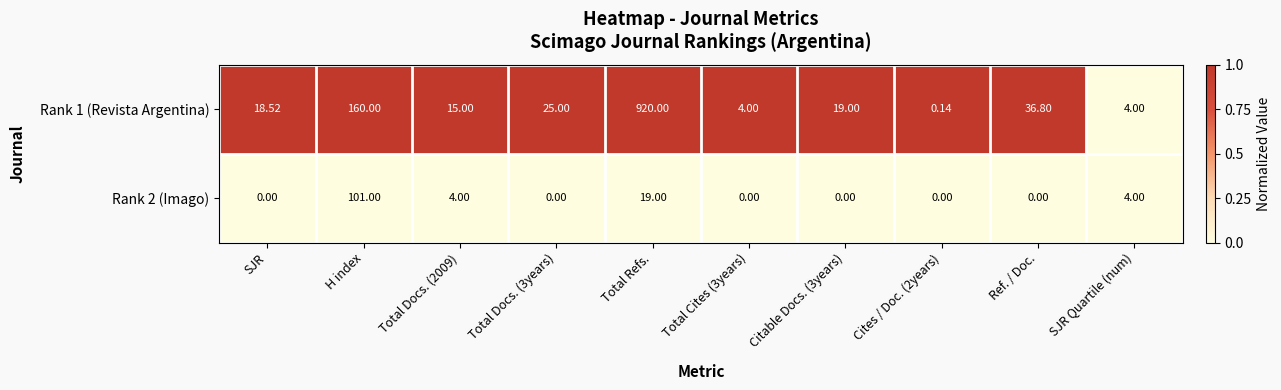

At which category is the sum across all series the highest?

Total Refs.